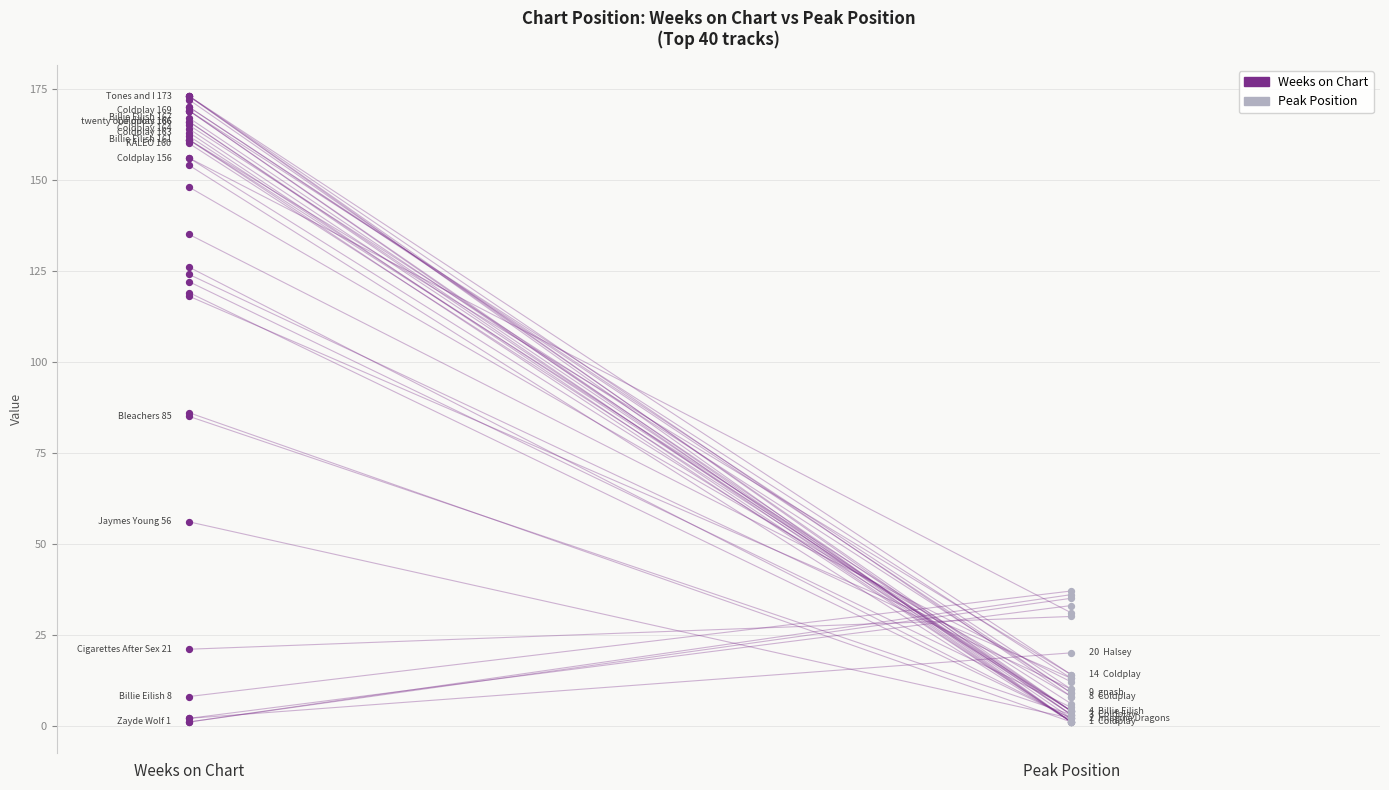

Which series has the largest Y range (max minus min)?

Weeks on Chart